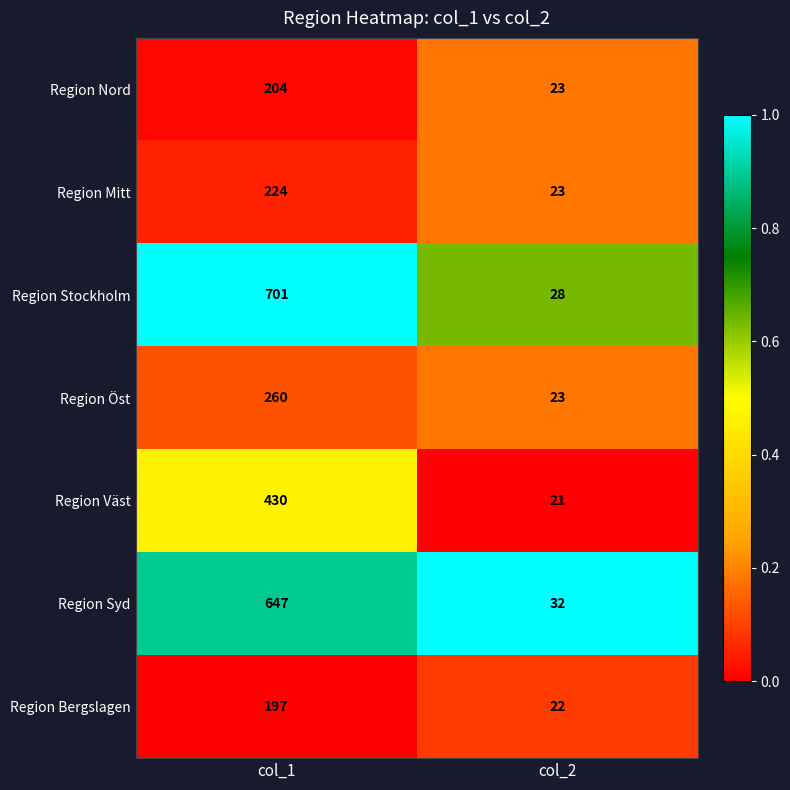

The value of Region Syd at col_2 is 12. True or false?

False